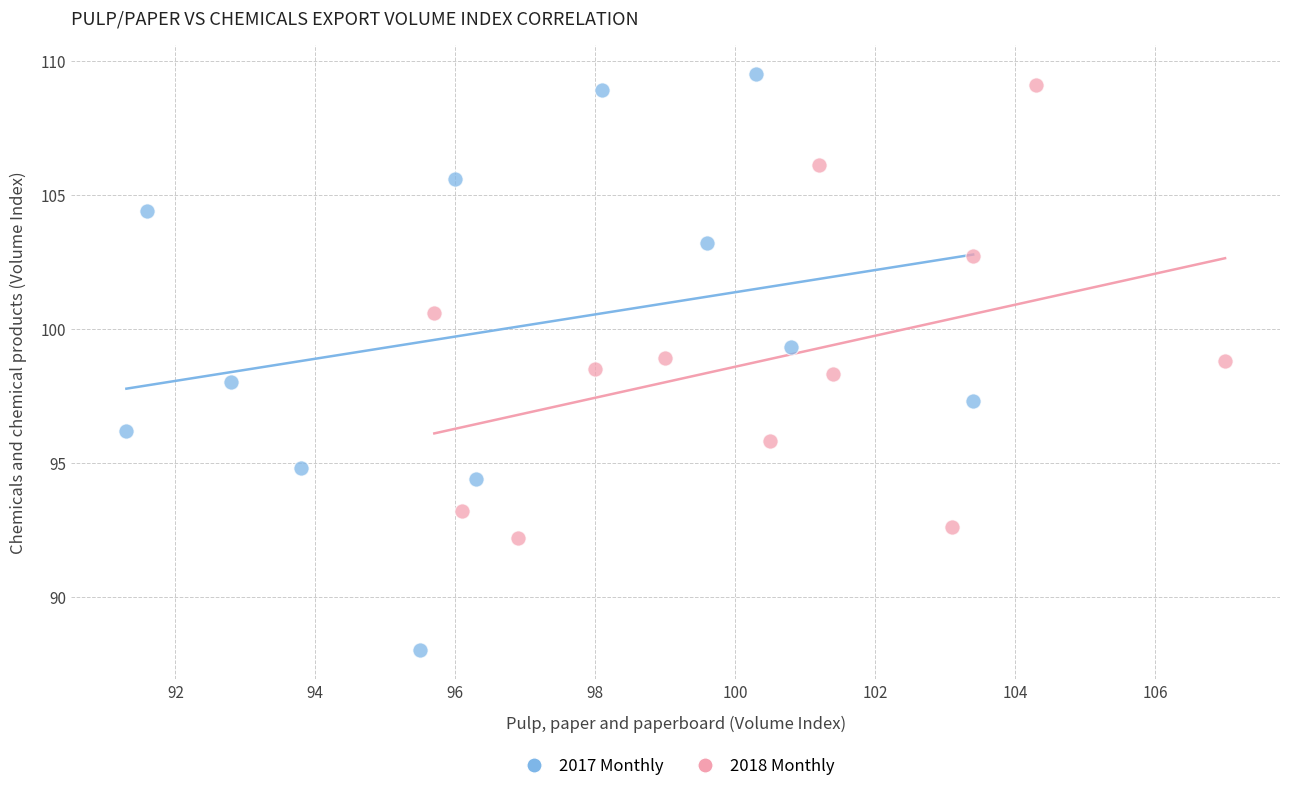

What are all the series names shown in the legend?

2017 Monthly, 2018 Monthly